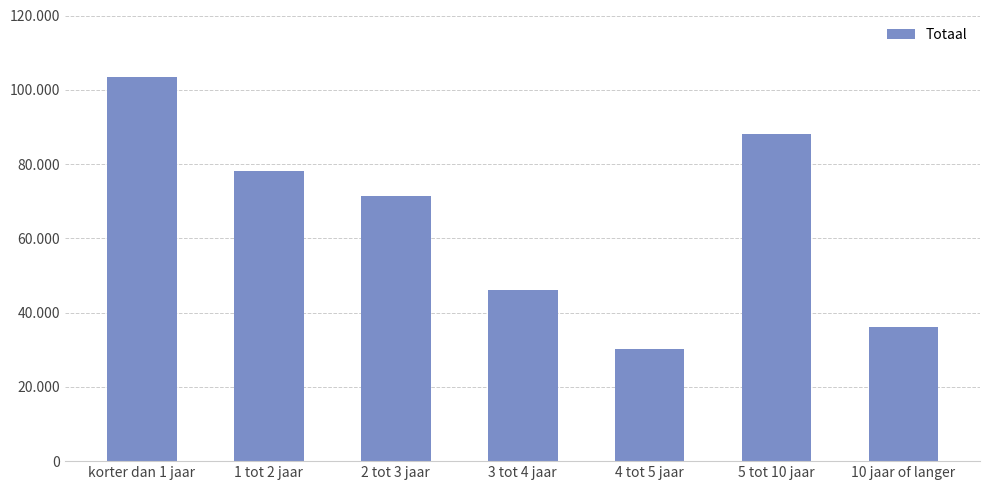

What is the approximate value at 2 tot 3 jaar?

71440